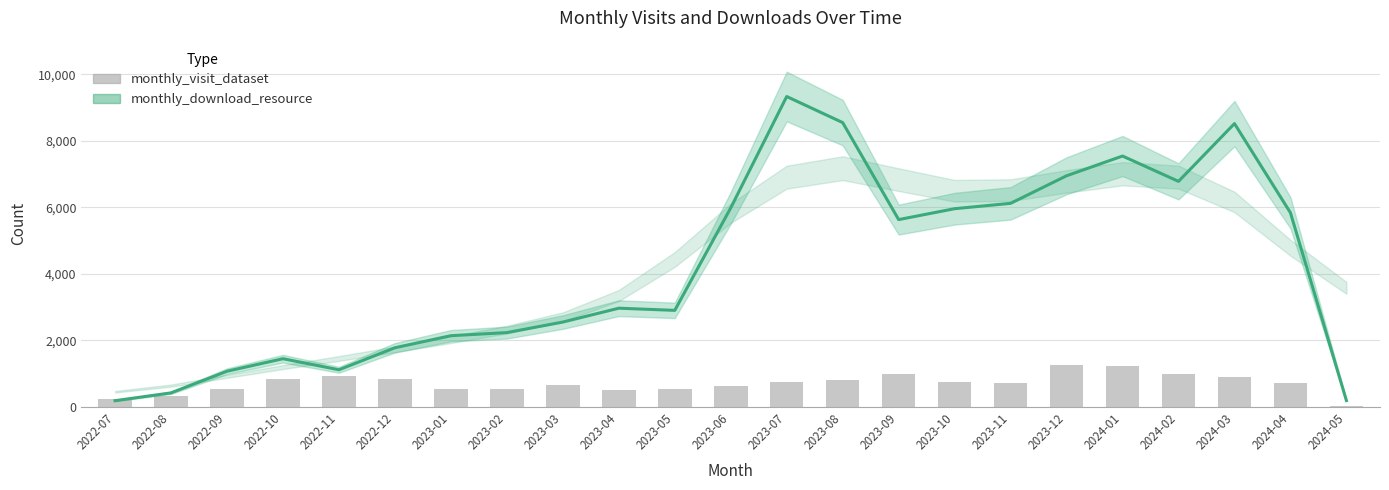

Between 2023-08 and 2024-05, which is larger?

2023-08